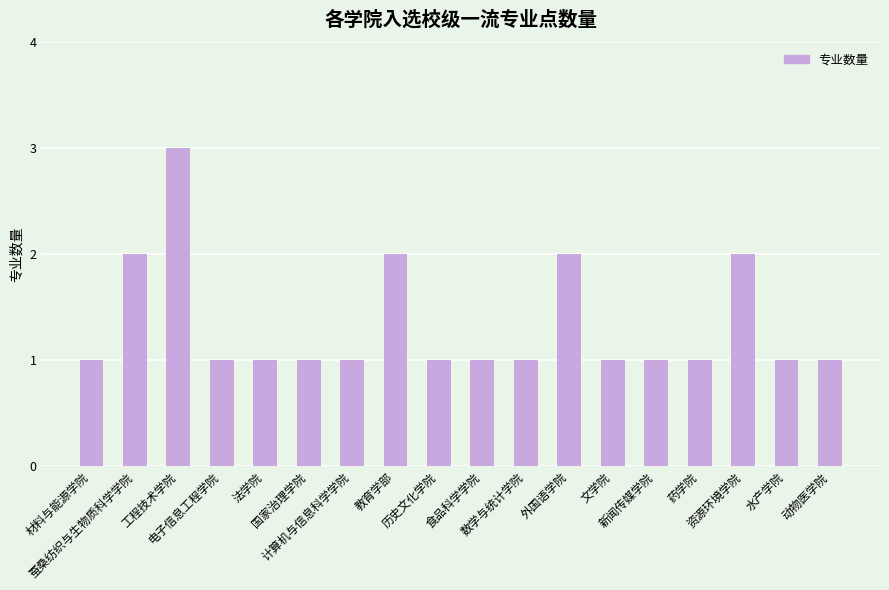

Count the values in the range 1 to 2.

17